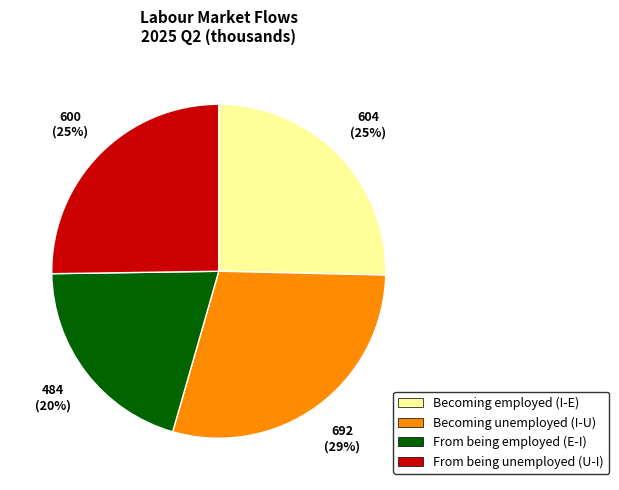

How many slices are in this pie chart?

4